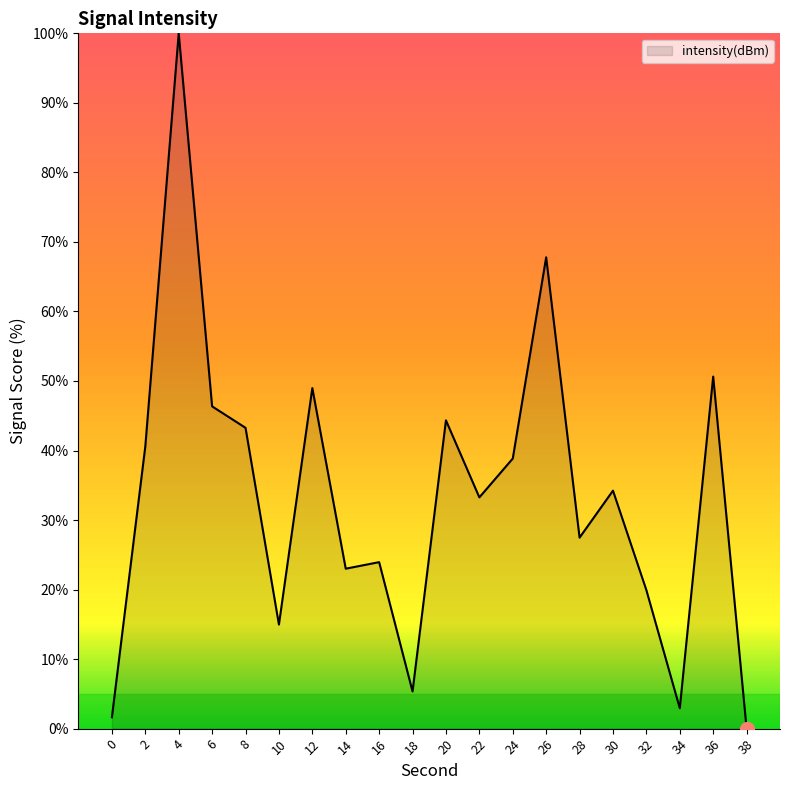

Approximately how many times larger is the value at 16 compared to 8?

0.6